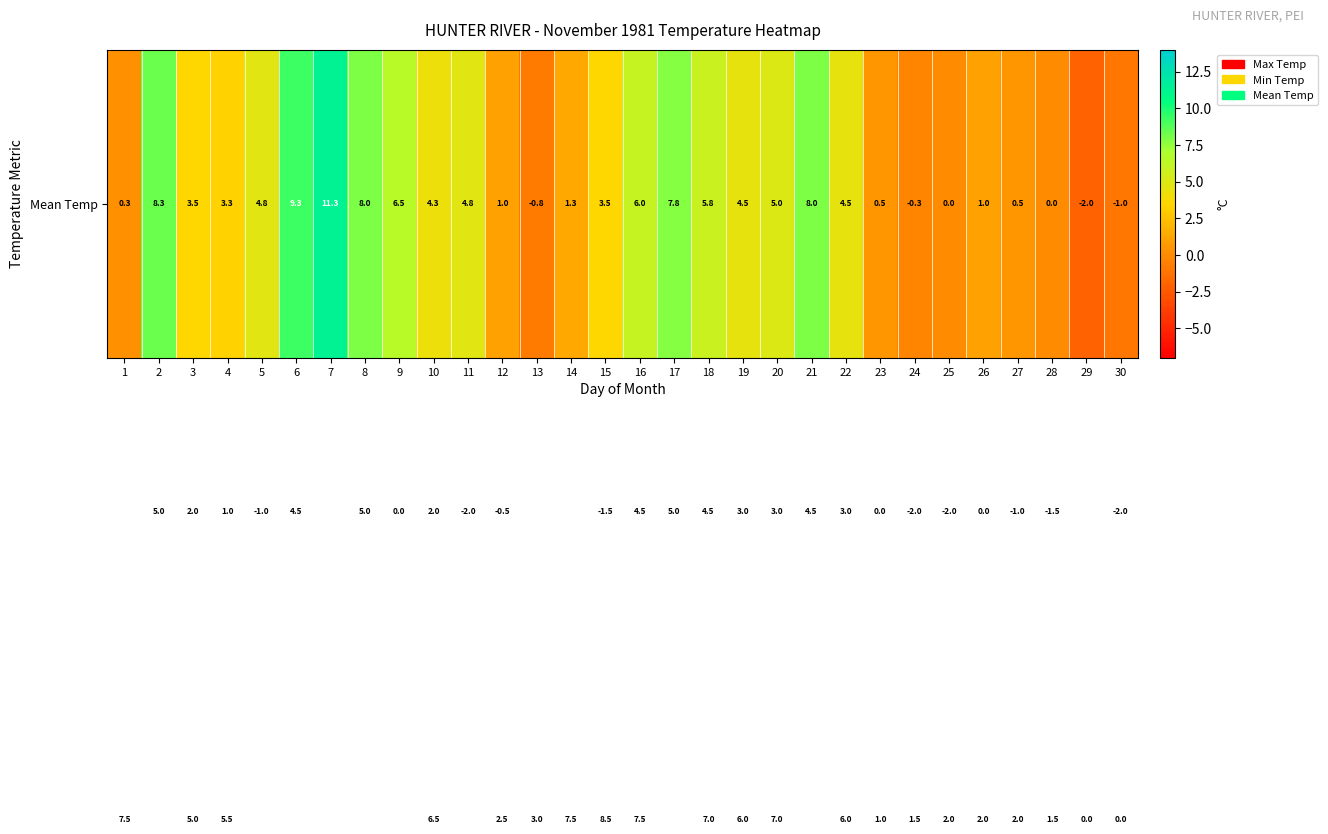

At how many categories does at least one series exceed 10?

9